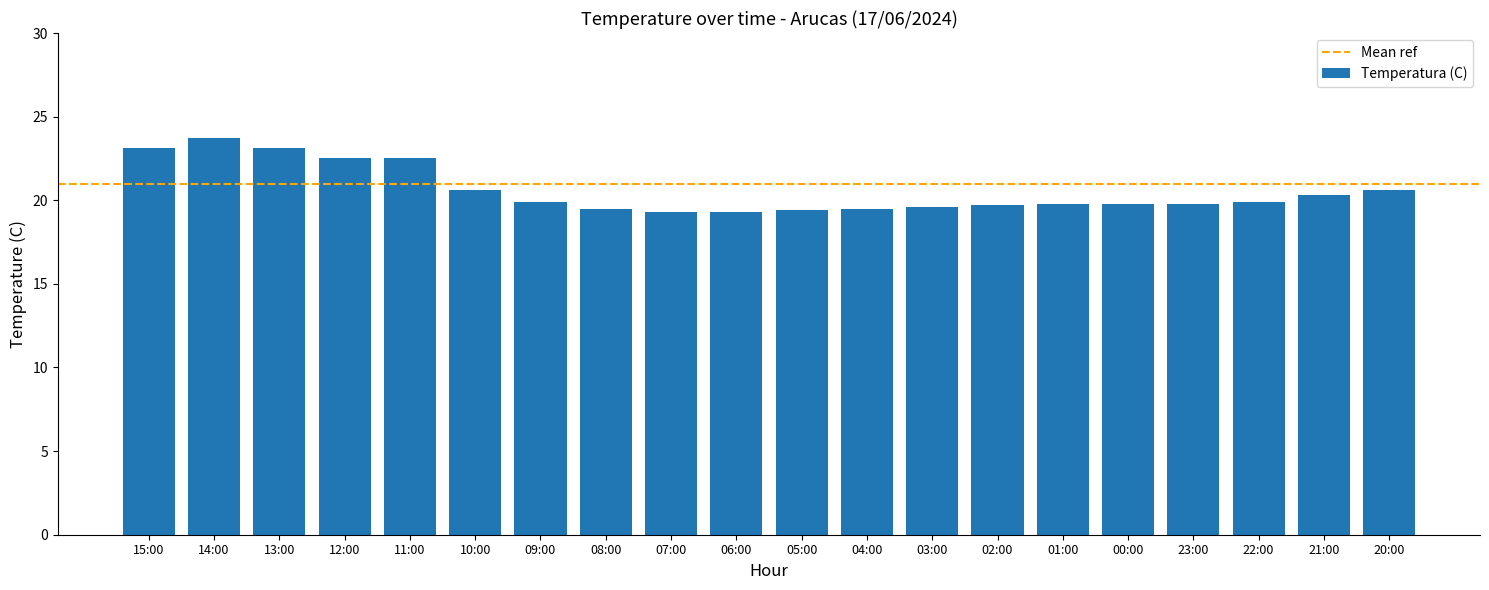

What is the average value?

20.6